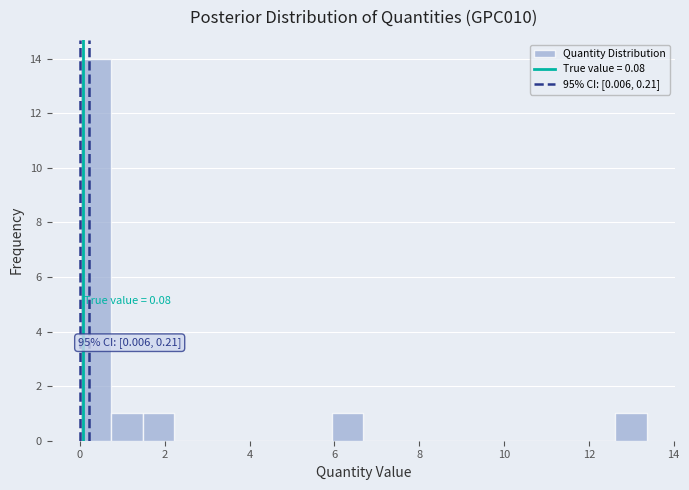

Read against the x-axis, roughly where is the centre of the tallest bar?

0.4